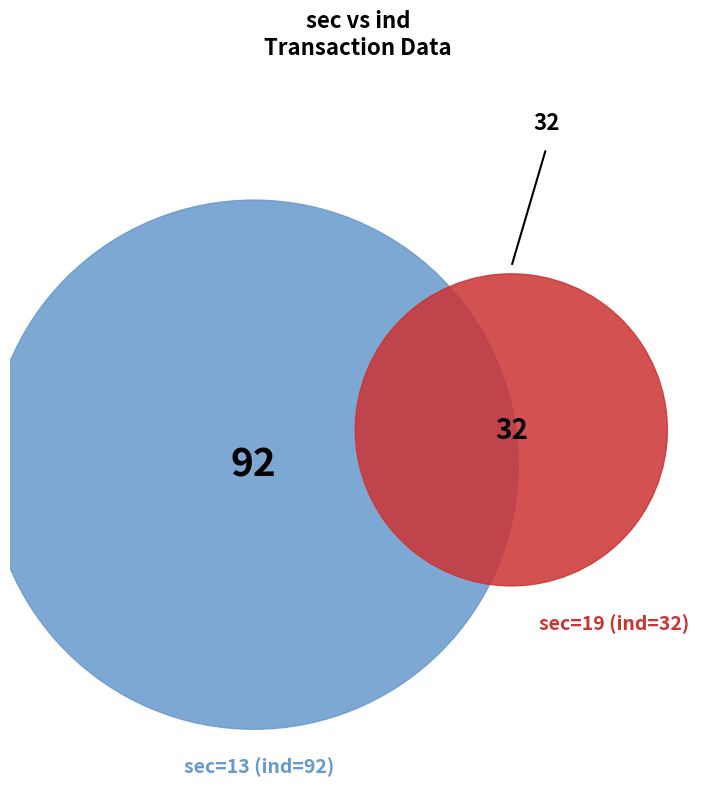

To the nearest percent, what is the difference between the 13 and 19 slice percentages?

48%